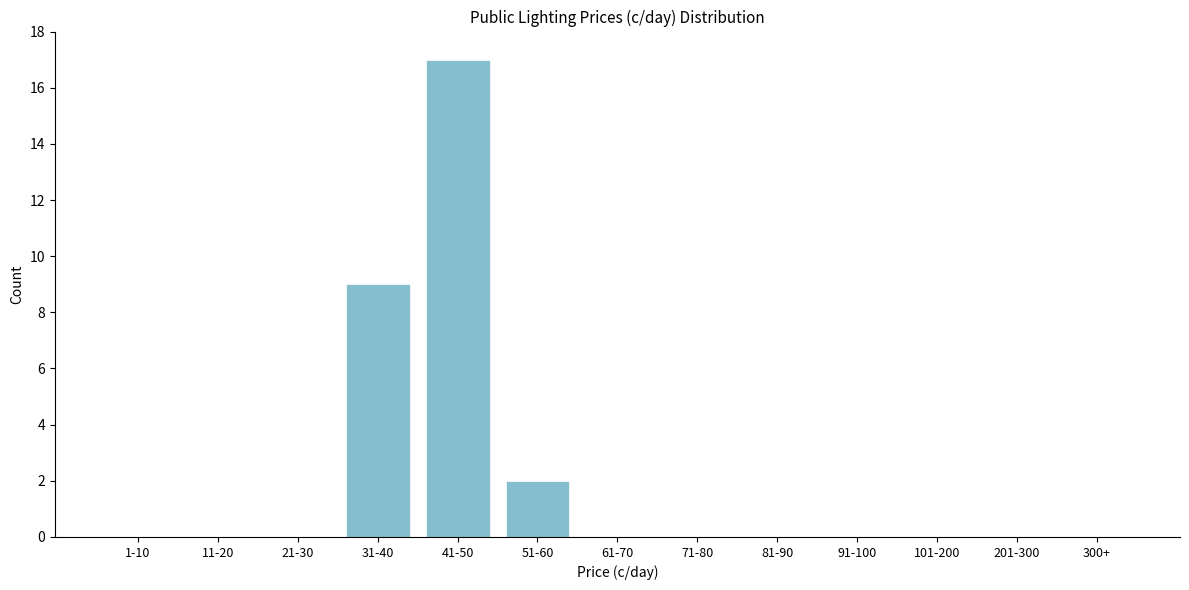

Reading left to right, extract all data points from this chart.

1-10=0	11-20=0	21-30=0	31-40=9	41-50=17	51-60=2	61-70=0	71-80=0	81-90=0	91-100=0	101-200=0	201-300=0	300+=0